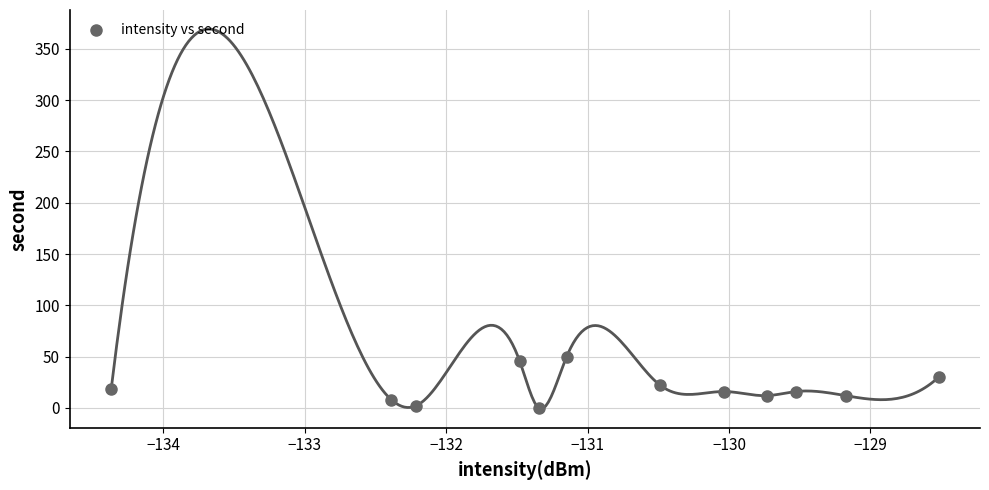

What is the average Y value?

19